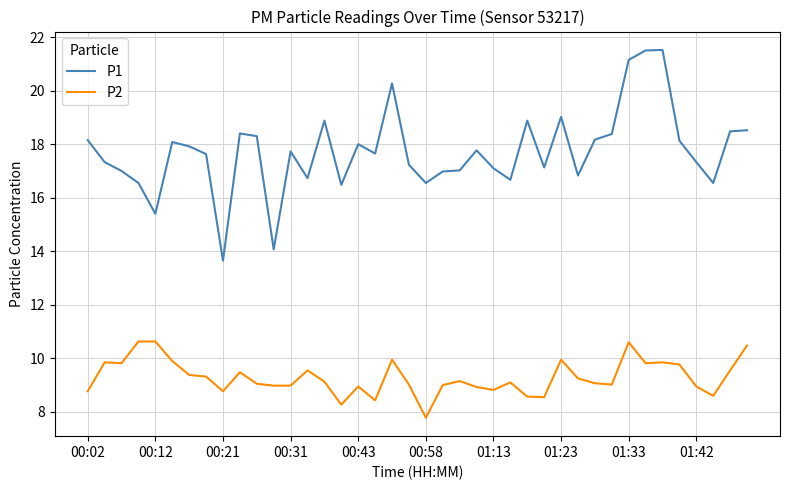

True or false: P2 and P1 cross at least once.

False